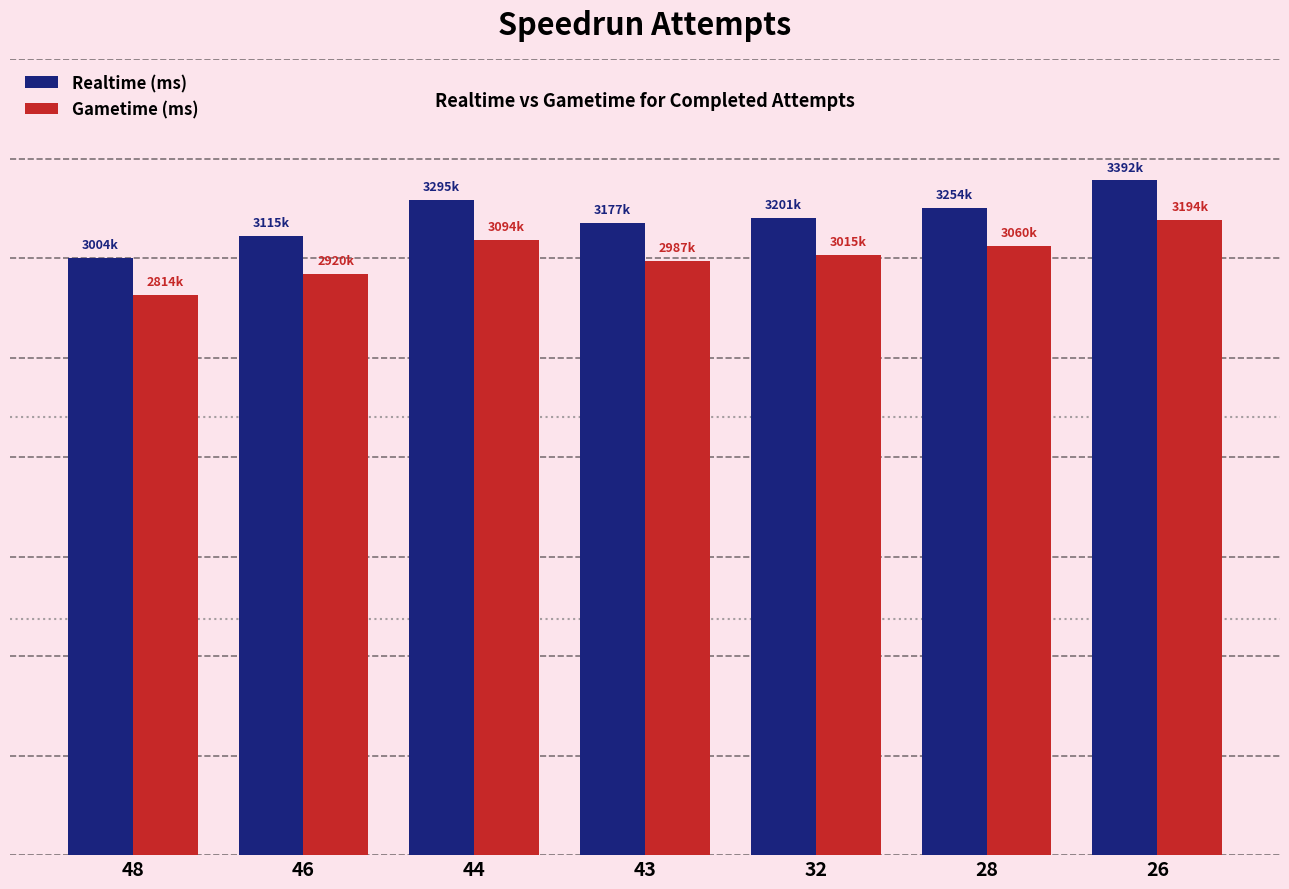

What are all the series names shown in the legend?

Realtime (ms), Gametime (ms)